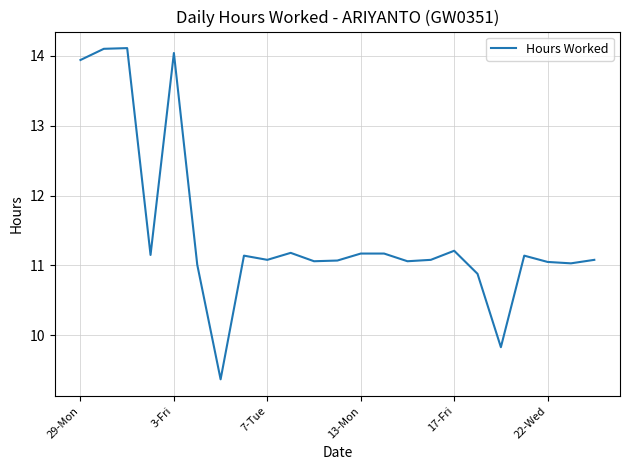

What is the smallest value displayed?

9.4